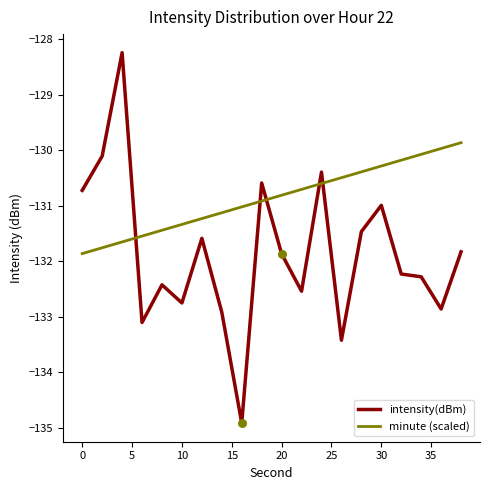

Which series has the largest total across all categories?

minute (scaled)